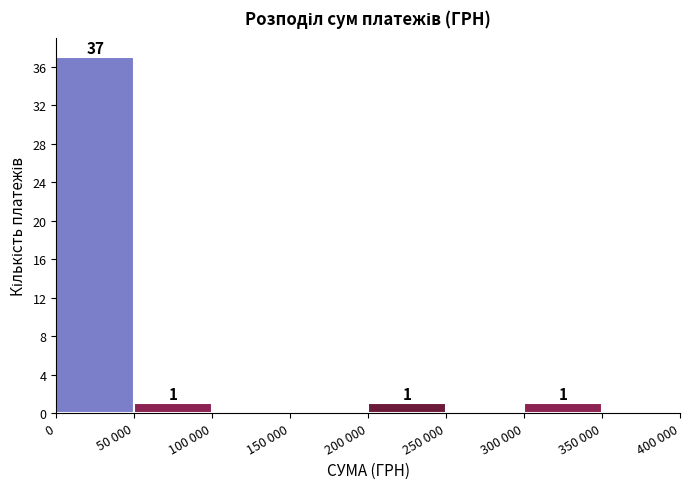

Reading left to right, list all the values displayed in this chart.

0=37	50 000=1	100 000=0	150 000=0	200 000=1	250 000=0	300 000=1	350 000=0